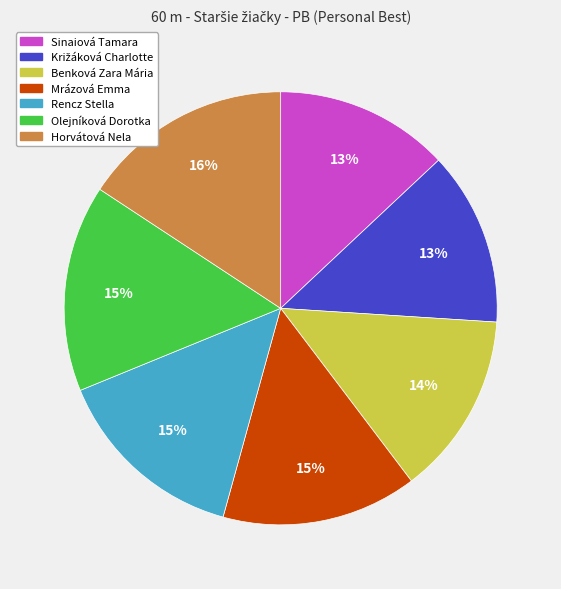

Does Olejníková Dorotka account for over 50% of the chart?

No